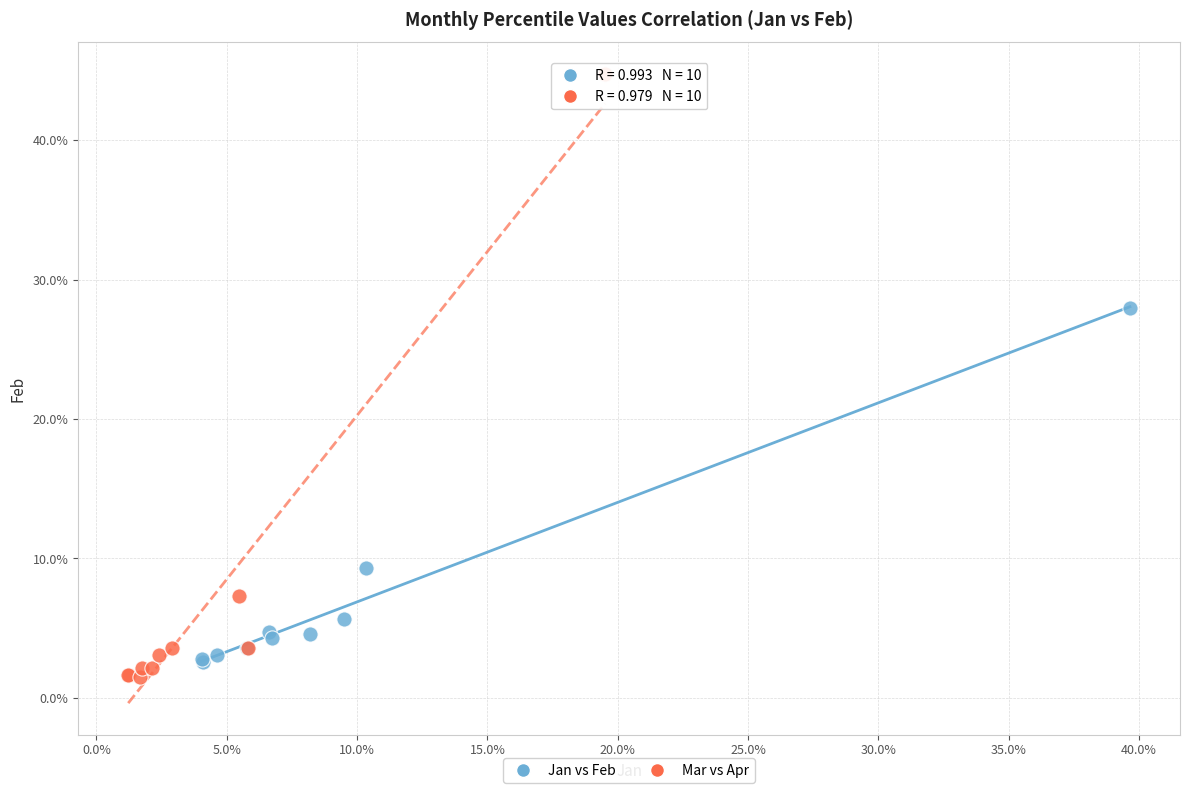

What are all the series names shown in the legend?

Jan vs Feb, Mar vs Apr